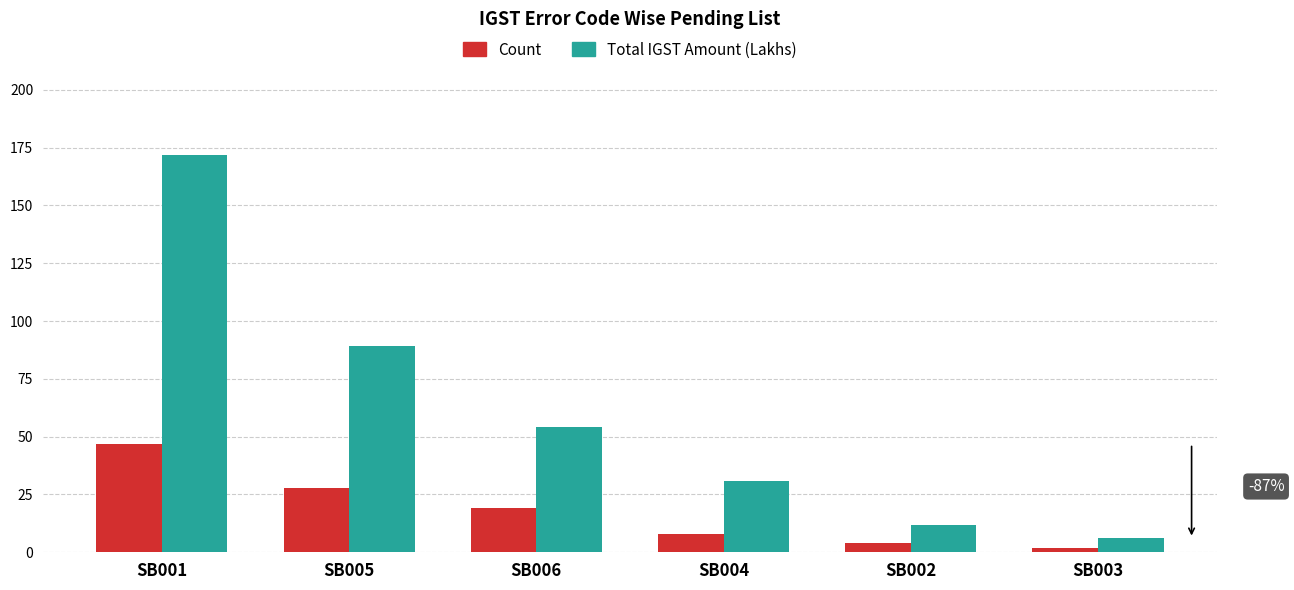

What position from the left is SB006?

3